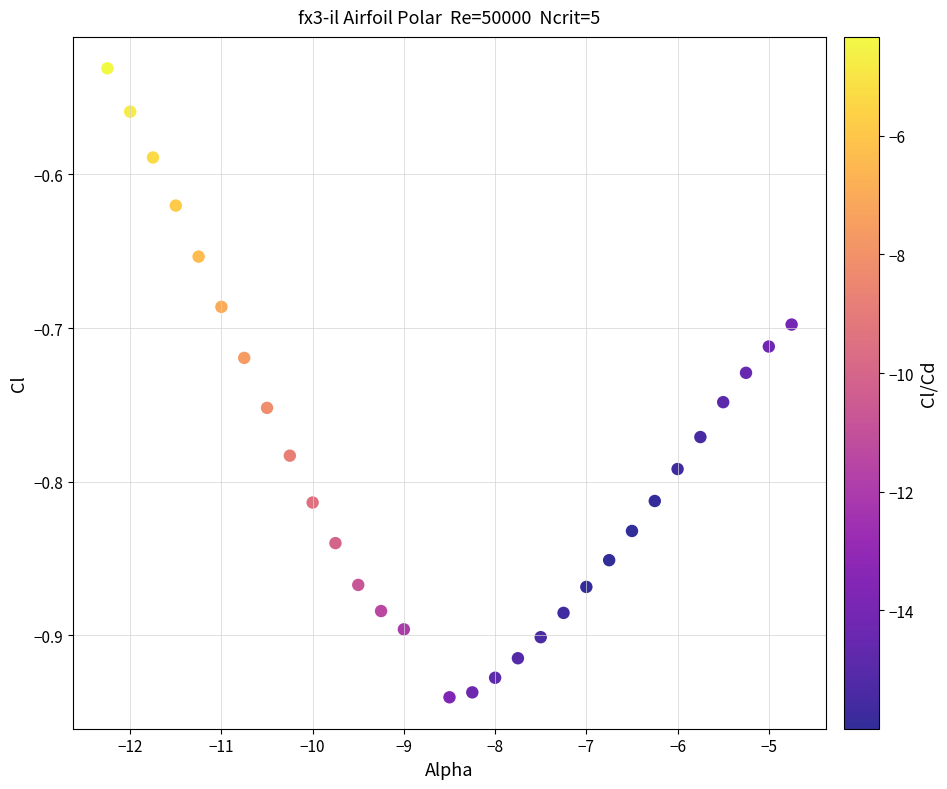

What is the range of Y values (max minus min)?

0.4